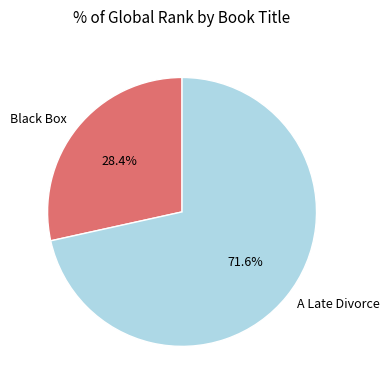

To the nearest percent, what is the difference between the largest and smallest slice percentages?

43%